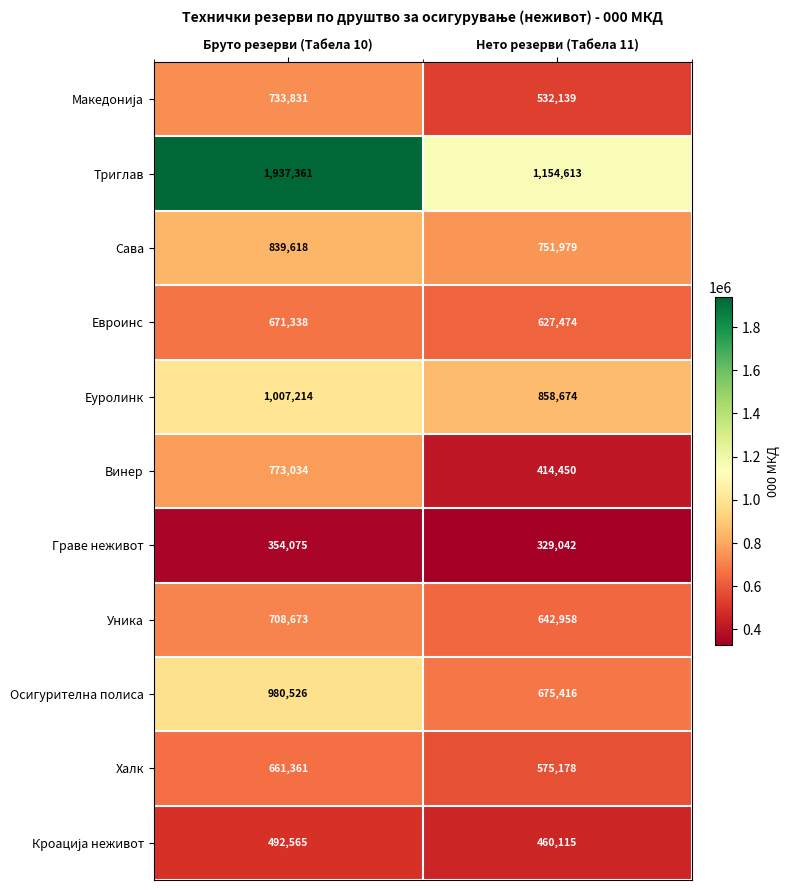

List the labels in order of Еуролинк value, smallest first.

Нето резерви (Табела 11), Бруто резерви (Табела 10)